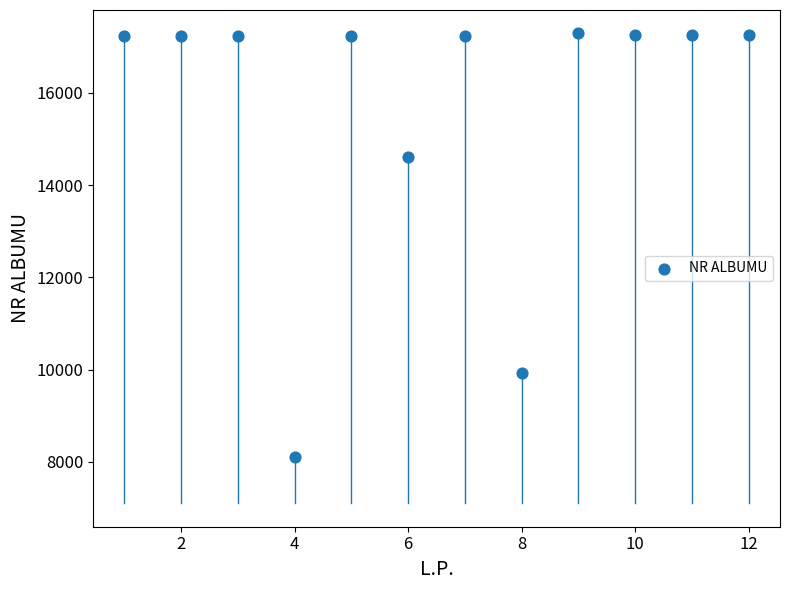

What is the average Y value?

15650